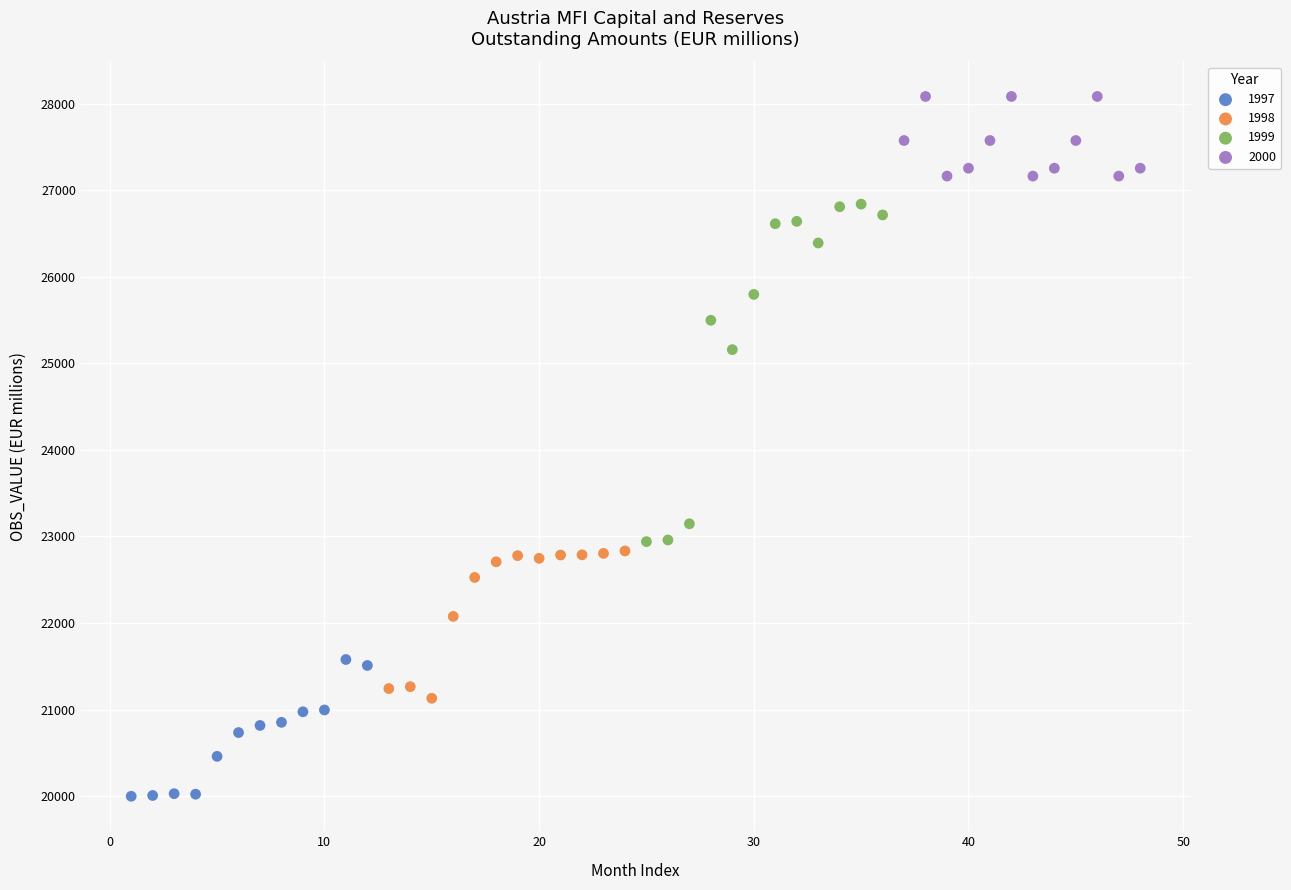

Which series reaches the minimum Y coordinate?

1997